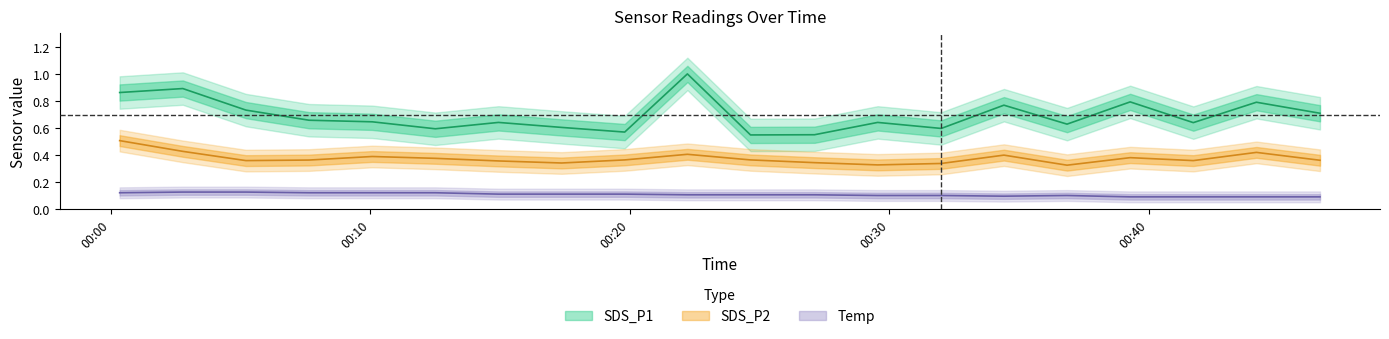

Rank the categories by Temp value from lowest to highest.

2023/11/18 00:39:17, 2023/11/18 00:41:43, 2023/11/18 00:44:09, 2023/11/18 00:46:36, 2023/11/18 00:34:25, 2023/11/18 00:29:33, 2023/11/18 00:32:00, 2023/11/18 00:36:51, 2023/11/18 00:22:13, 2023/11/18 00:24:39, 2023/11/18 00:27:07, 2023/11/18 00:14:56, 2023/11/18 00:17:22, 2023/11/18 00:19:48, 2023/11/18 00:00:20, 2023/11/18 00:07:38, 2023/11/18 00:10:04, 2023/11/18 00:12:30, 2023/11/18 00:02:46, 2023/11/18 00:05:12